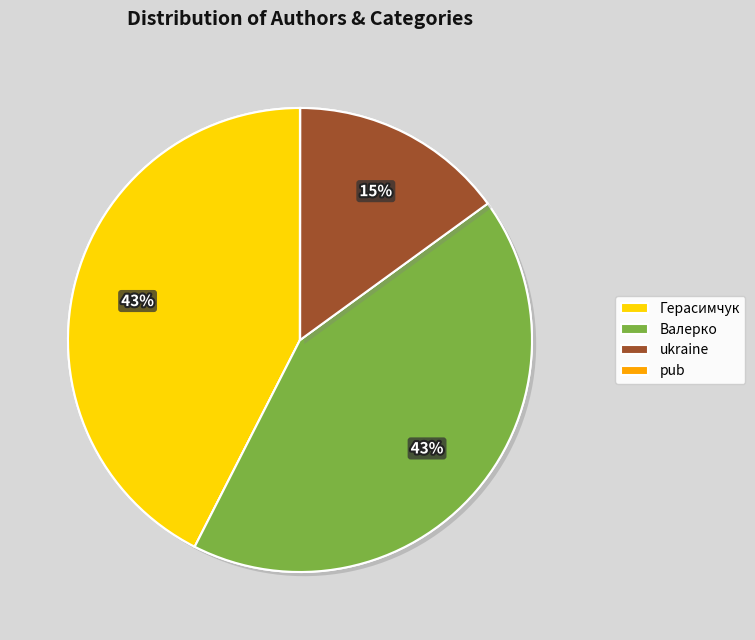

Does Валерко account for over 50% of the chart?

No